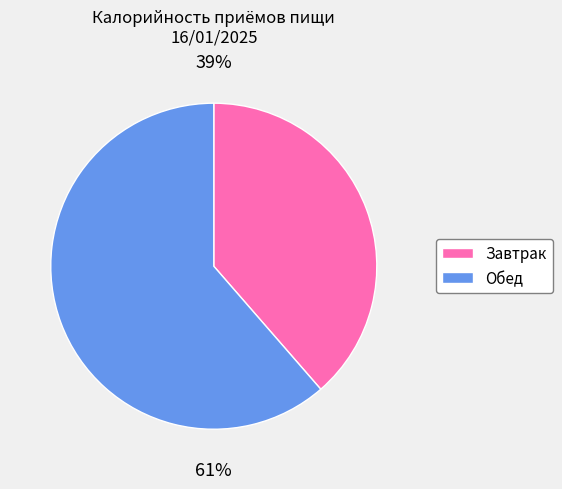

How many segments does this pie chart have?

2